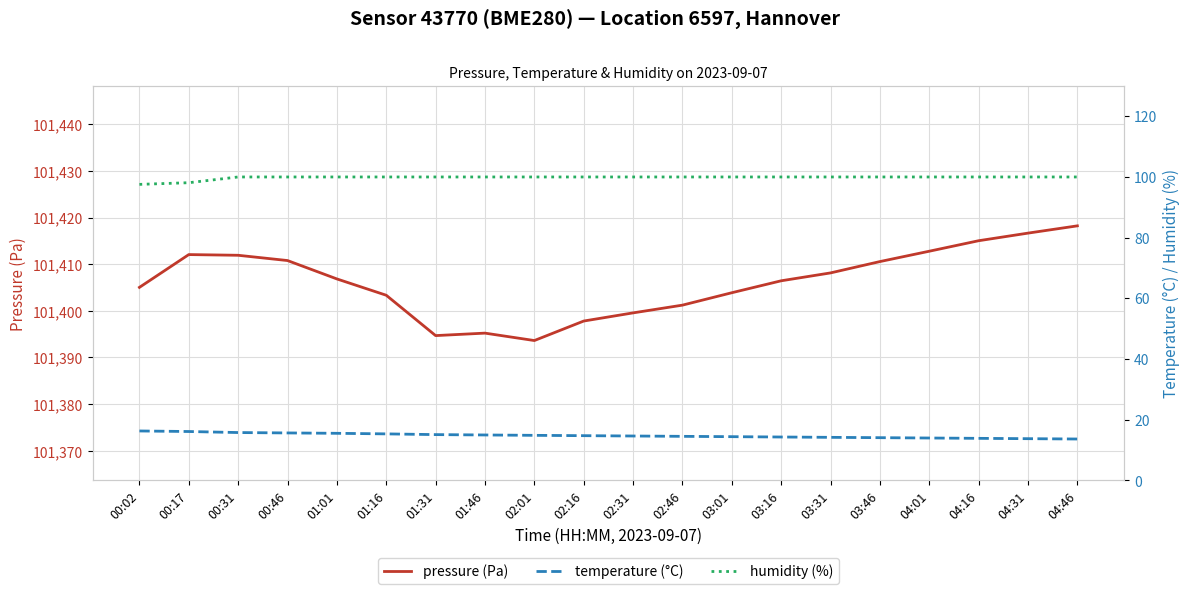

List the labels in order of temperature (°C) value, smallest first.

04:46, 04:31, 04:16, 04:01, 03:46, 03:31, 03:16, 03:01, 02:46, 02:31, 02:16, 02:01, 01:46, 01:31, 01:16, 01:01, 00:46, 00:31, 00:17, 00:02